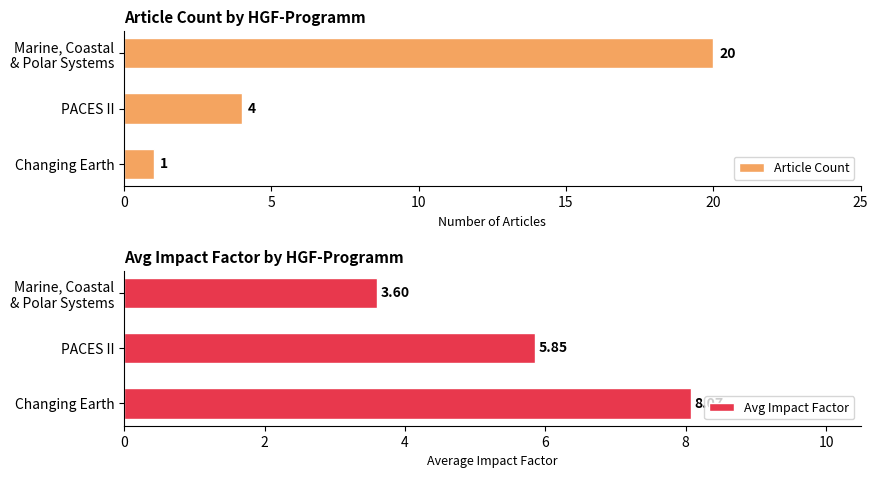

Which series has the widest spread of values?

Article Count